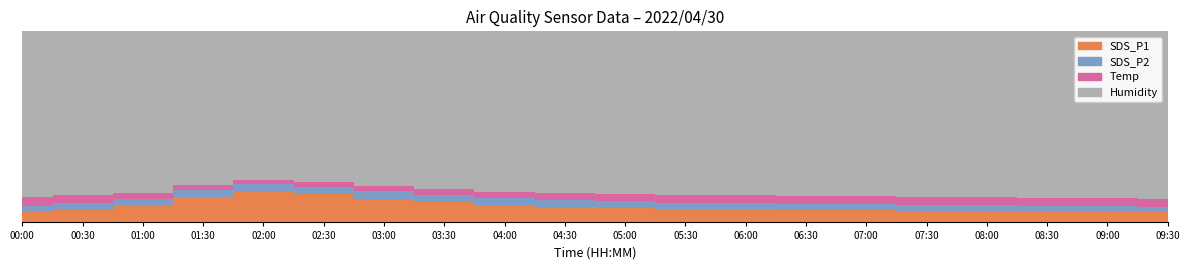

List the labels in order of Humidity value, smallest first.

00:00, 00:30, 01:00, 01:30, 02:00, 02:30, 03:00, 03:30, 04:00, 04:30, 05:00, 05:30, 06:00, 06:30, 07:00, 07:30, 08:00, 08:30, 09:00, 09:30